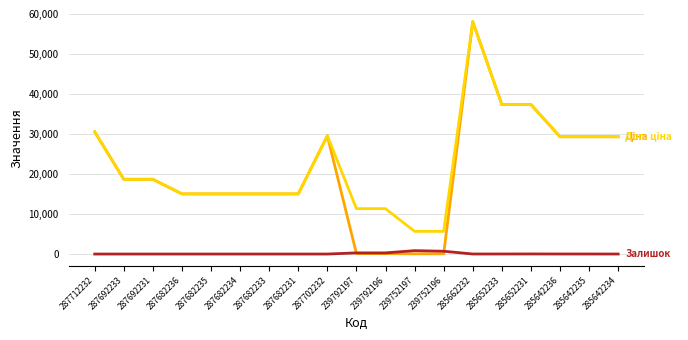

At which category does the chart reach its peak across all series?

285662232